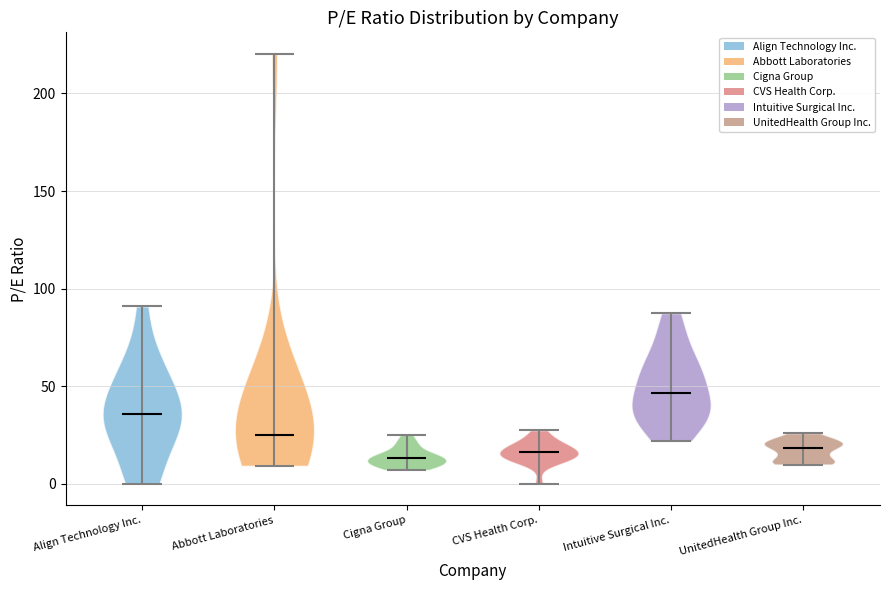

Which violin has the highest median line?

Intuitive Surgical Inc.